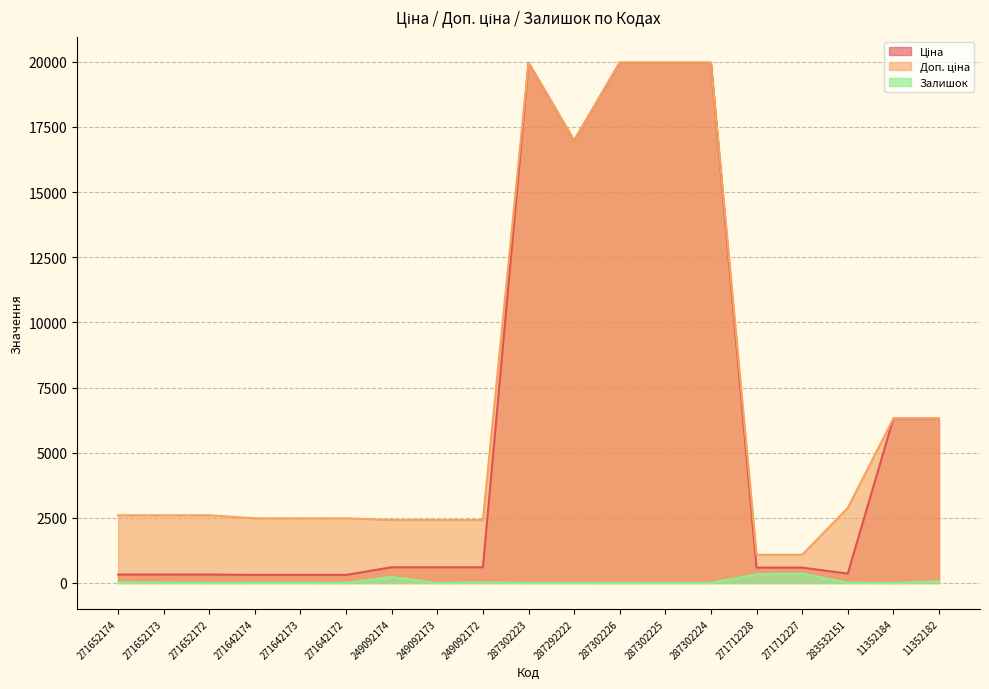

Reading left to right, transcribe all the data shown in this chart.

Ціна: 271652174=324.8	271652173=324.8	271652172=324.8	271642174=310.3	271642173=310.3	271642172=310.3	249092174=603.7	249092173=603.7	249092172=603.7	287302223=19964.2	287292222=16976.3	287302226=19964.2	287302225=19964.2	287302224=19964.2	271712228=589.9	271712227=589.9	283532151=359.9	11352184=6308.8	11352182=6308.8
Доп. ціна: 271652174=2598.3	271652173=2598.3	271652172=2598.3	271642174=2482.4	271642173=2482.4	271642172=2482.4	249092174=2414.8	249092173=2414.8	249092172=2414.8	287302223=19964.2	287292222=16976.3	287302226=19964.2	287302225=19964.2	287302224=19964.2	271712228=1081.7	271712227=1081.7	283532151=2878.8	11352184=6308.8	11352182=6308.8
Залишок: 271652174=27.0	271652173=12.0	271652172=5.0	271642174=7.0	271642173=7.0	271642172=5.0	249092174=233.0	249092173=0.0	249092172=21.0	287302223=5.0	287292222=4.0	287302226=1.0	287302225=5.0	287302224=3.0	271712228=333.0	271712227=359.0	283532151=14.0	11352184=0.0	11352182=68.0